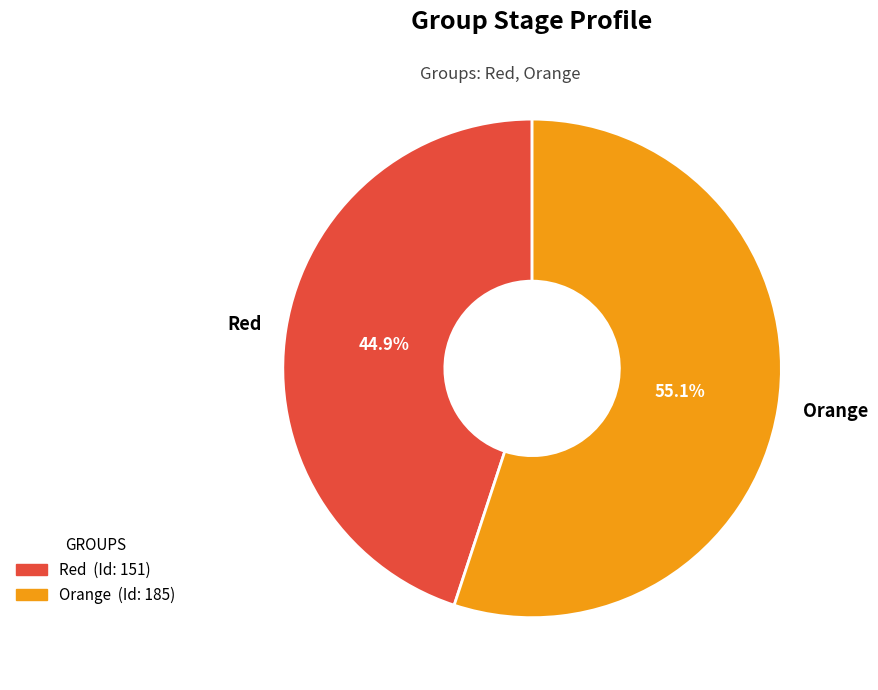

To the nearest percent, what percentage of the pie is Orange?

55%